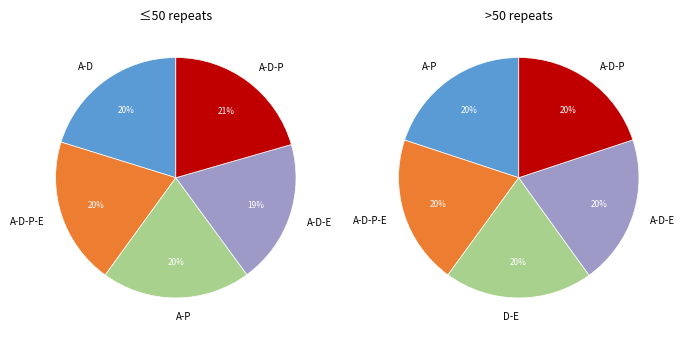

Is 7 the majority of the pie?

No